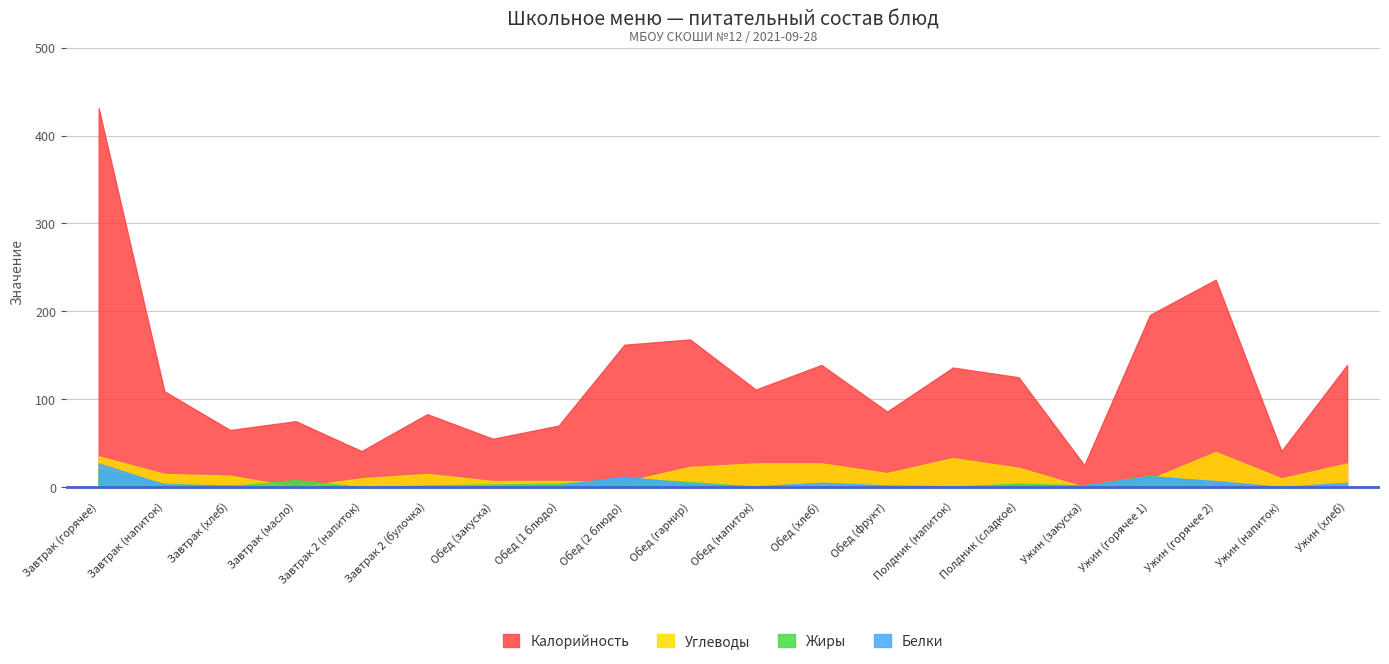

Reading left to right, what are all the values shown in this chart?

Калорийность: 431.0	109.0	65.0	75.0	41.0	83.0	55.0	70.0	162.0	168.0	111.0	139.0	86.0	136.0	125.0	25.0	196.0	236.0	41.0	139.0
Белки: 27.0	3.0	2.0	0.1	0.2	1.0	1.0	2.0	12.0	4.0	1.0	5.0	2.0	1.0	2.0	2.0	12.0	7.0	0.2	5.0
Жиры: 20.0	4.0	1.0	8.0	0.0	2.0	3.0	4.0	10.0	6.0	0.3	1.0	0.4	0.4	4.0	2.0	13.0	5.0	0.0	1.0
Углеводы: 35.0	15.0	13.0	0.1	10.0	15.0	7.0	7.0	6.0	23.0	27.0	27.0	16.0	33.0	22.0	0.1	9.0	40.0	10.0	27.0